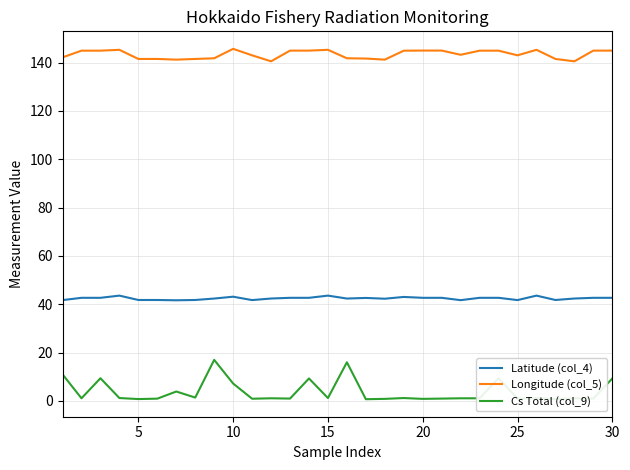

True or false: Latitude (col_4) has more than 0 points higher than both neighbors.

True